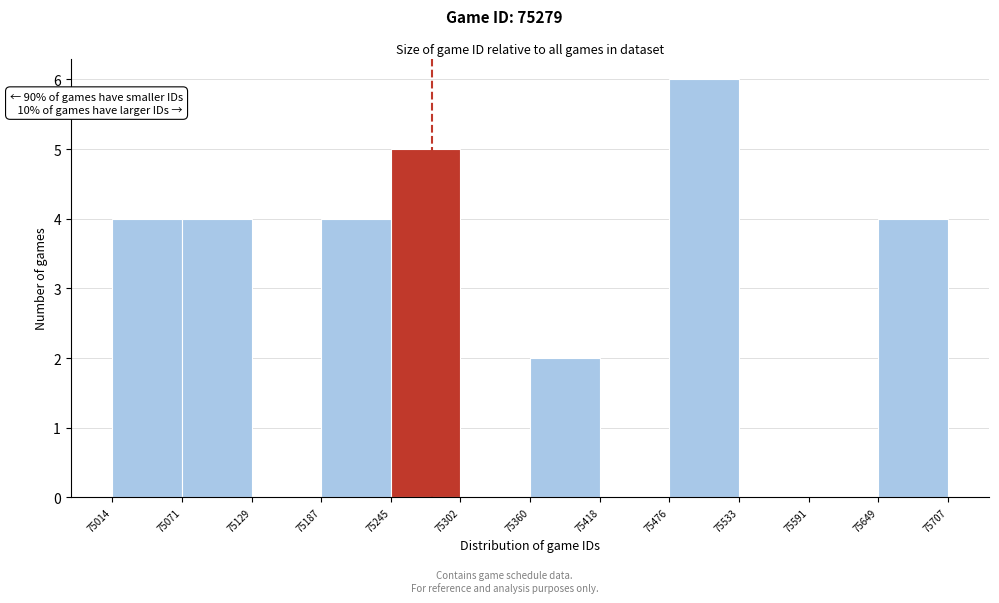

Over which range of the x-axis is the bar tallest?

75476 to 75533